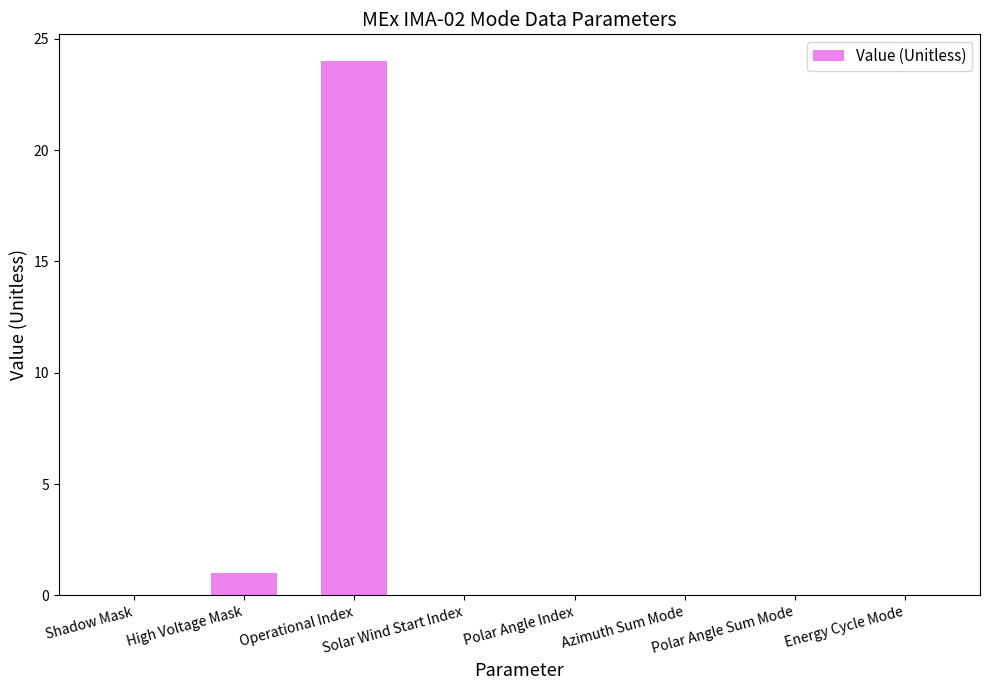

Read the value at Operational Index, to the nearest 10.

20